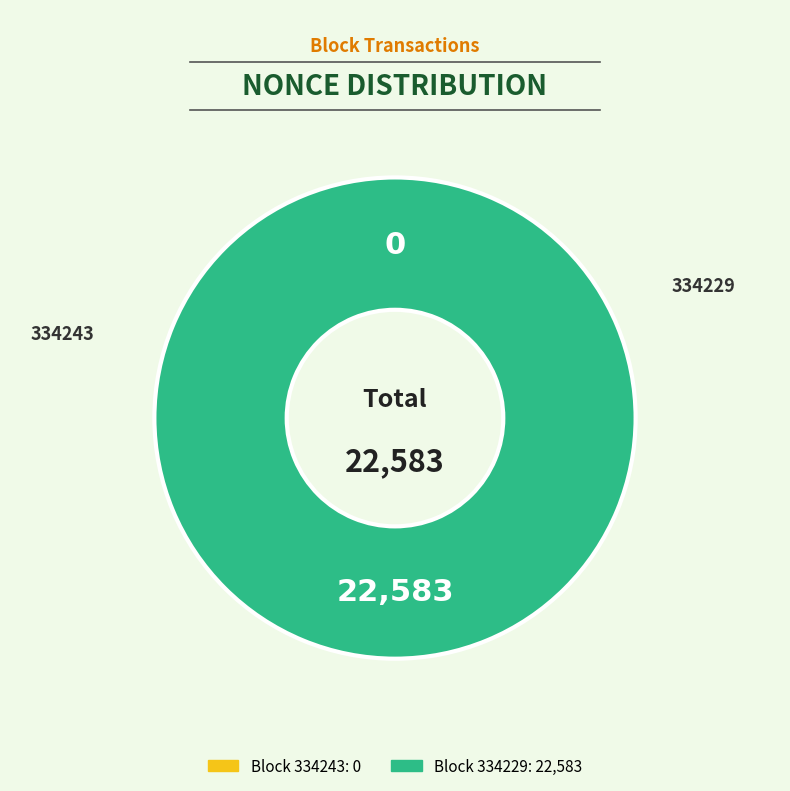

The 334229 slice represents 100% of the pie. True or false?

True